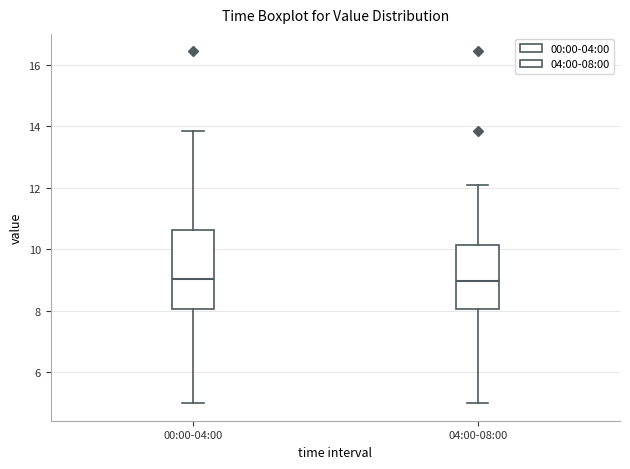

Reading left to right, read every box against the y-axis: the position of its median line, the range the box covers, and the ends of its whiskers. The values are not printed on the chart, so give them approximately, as read against the axis.

00:00-04:00: median 9.0, box 8.0 to 10.6, whiskers 5.0 to 13.8
04:00-08:00: median 9.0, box 8.0 to 10.2, whiskers 5.0 to 12.2